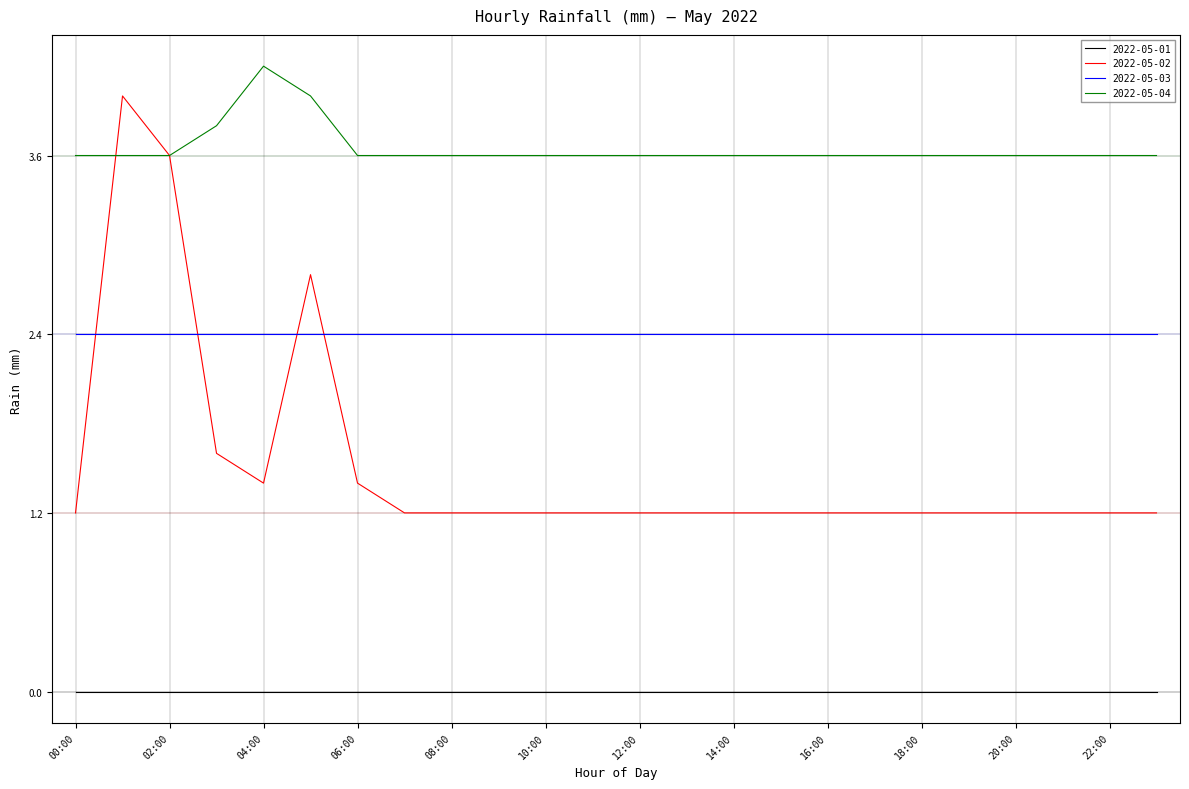

What is the maximum value for 2022-05-02?

4.0